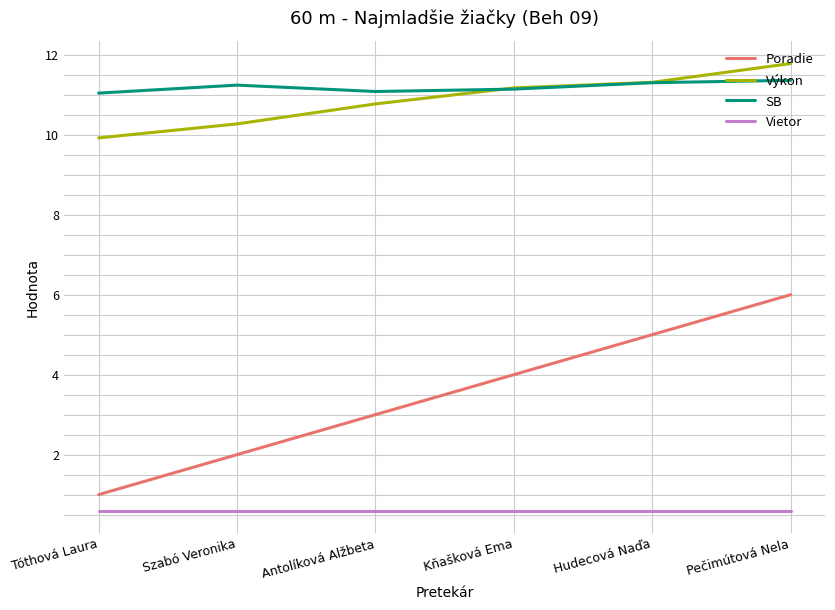

How many SB values are between 11 and 12?

6